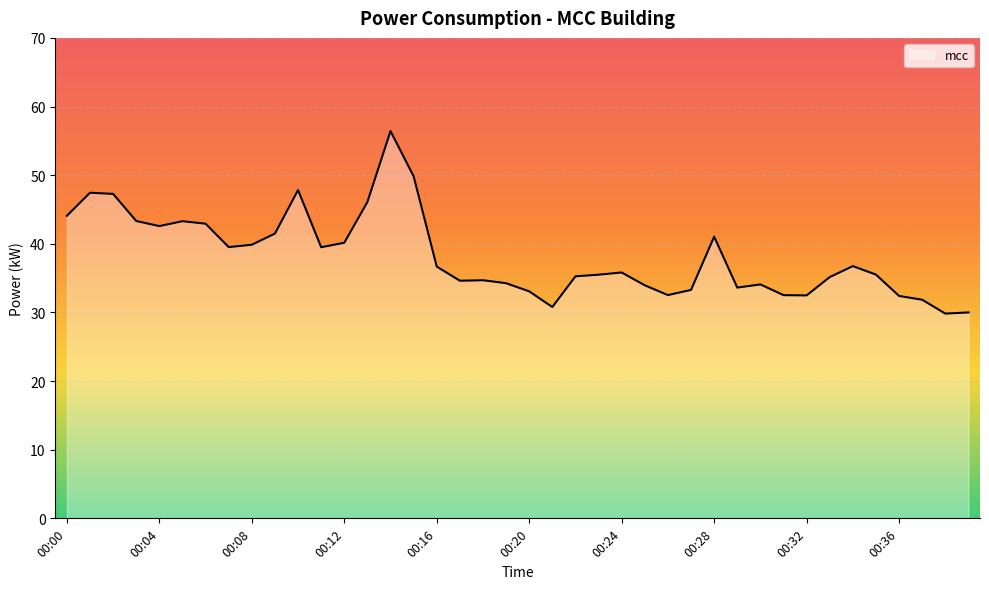

What is the smallest value displayed?

29.8